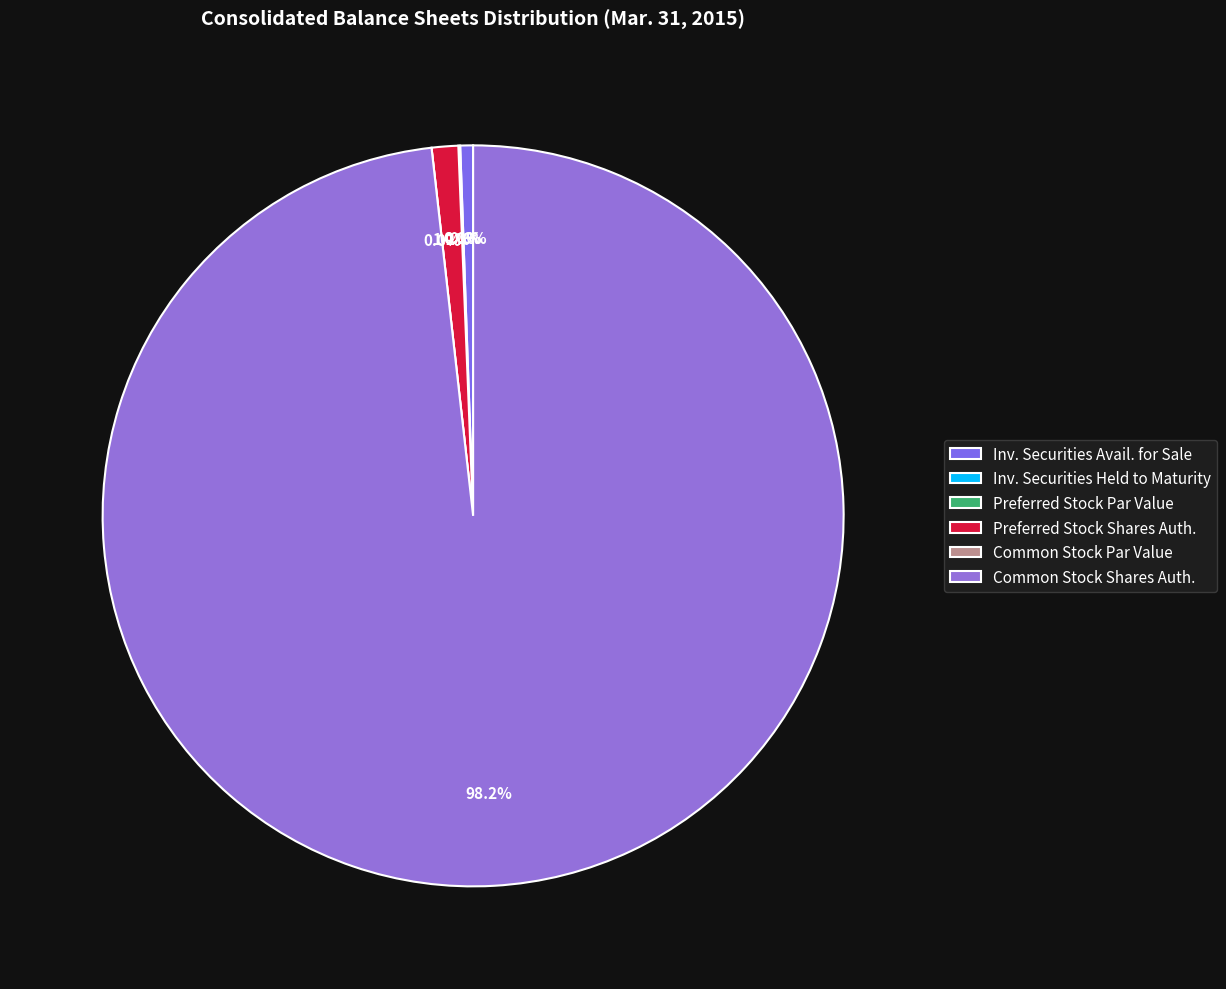

Is it true that Investment securities held to maturity is 14% of the pie?

False